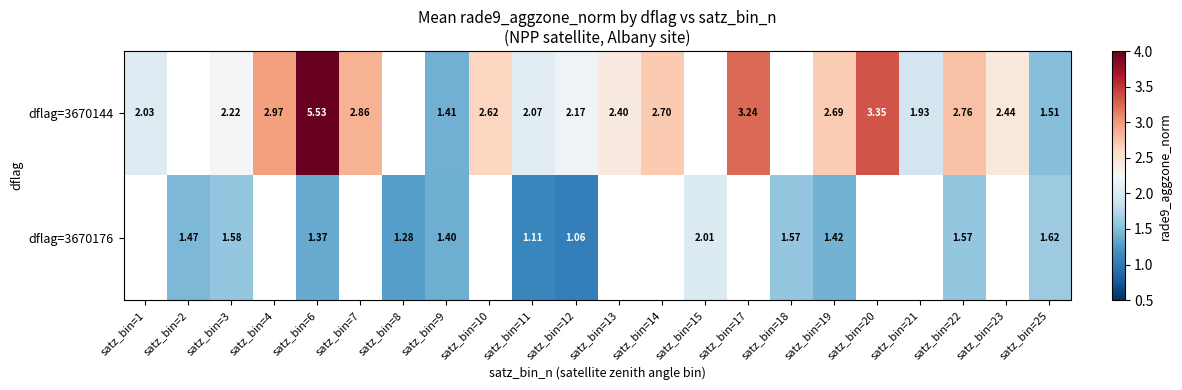

Is the value of dflag=3670144 at satz_bin=22 greater than the value of dflag=3670176 at satz_bin=15?

Yes